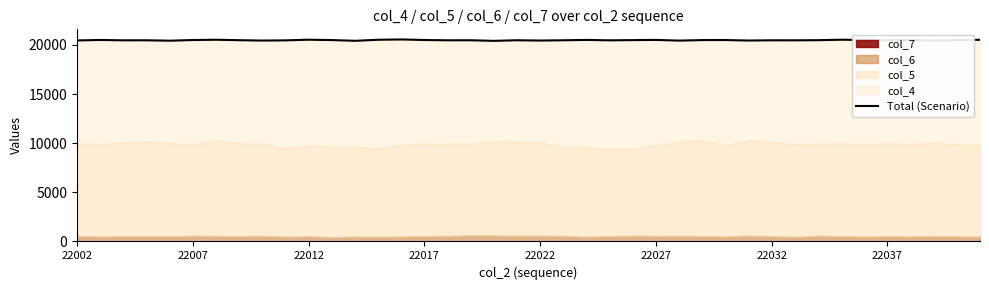

True or false: the data shows 6051 at 22012.

False